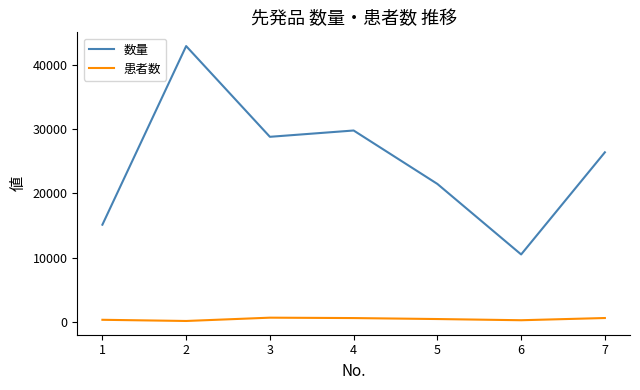

What value does the 数量 series have at 6?

10477.0